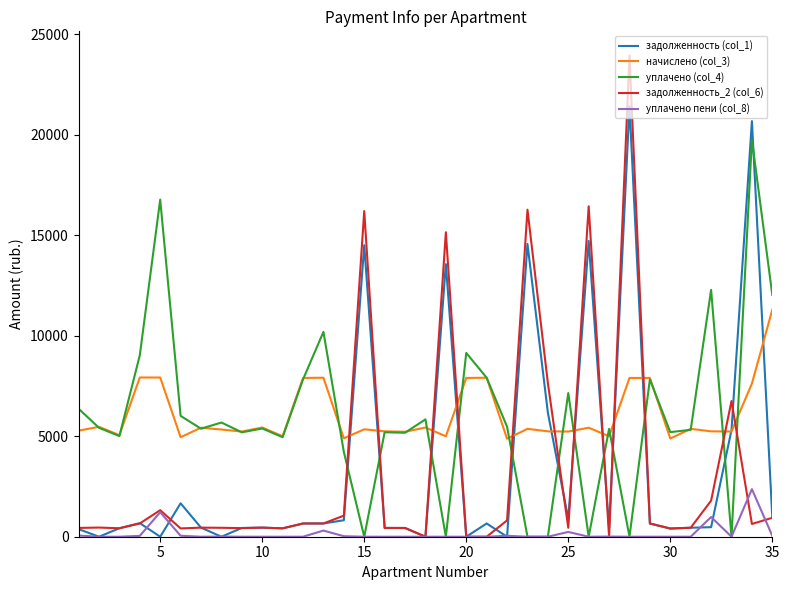

What is the greatest value displayed?

23954.2